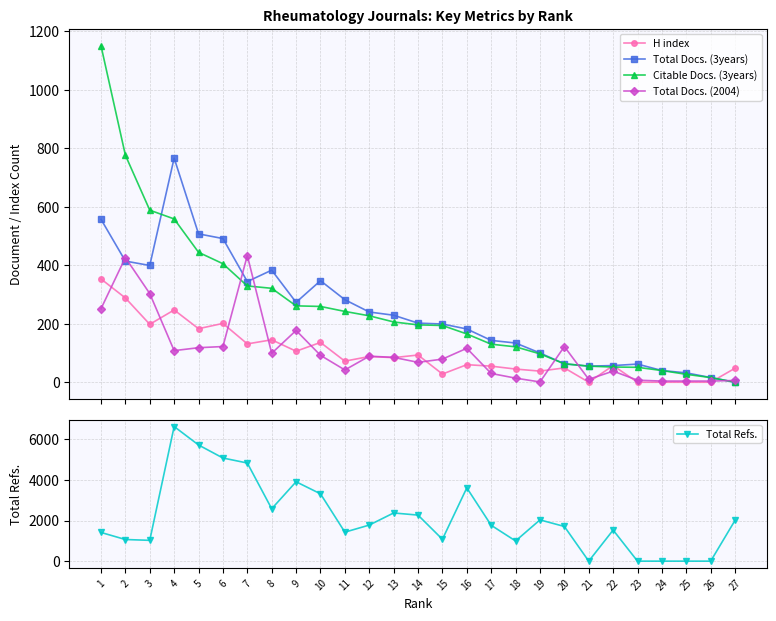

What is the value of the Total Docs. (3years) point at the 19th from the left?

100